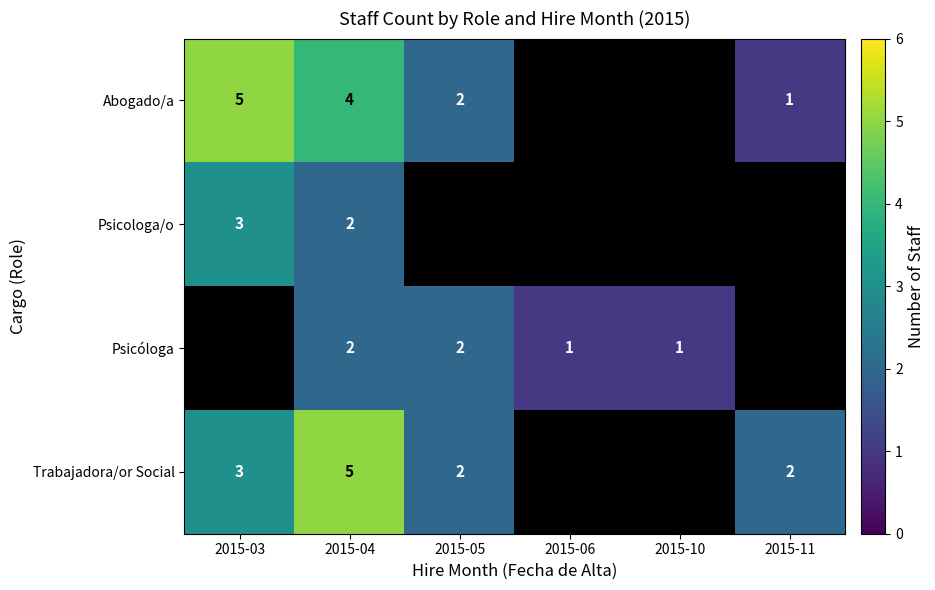

How many series are shown in this chart?

4